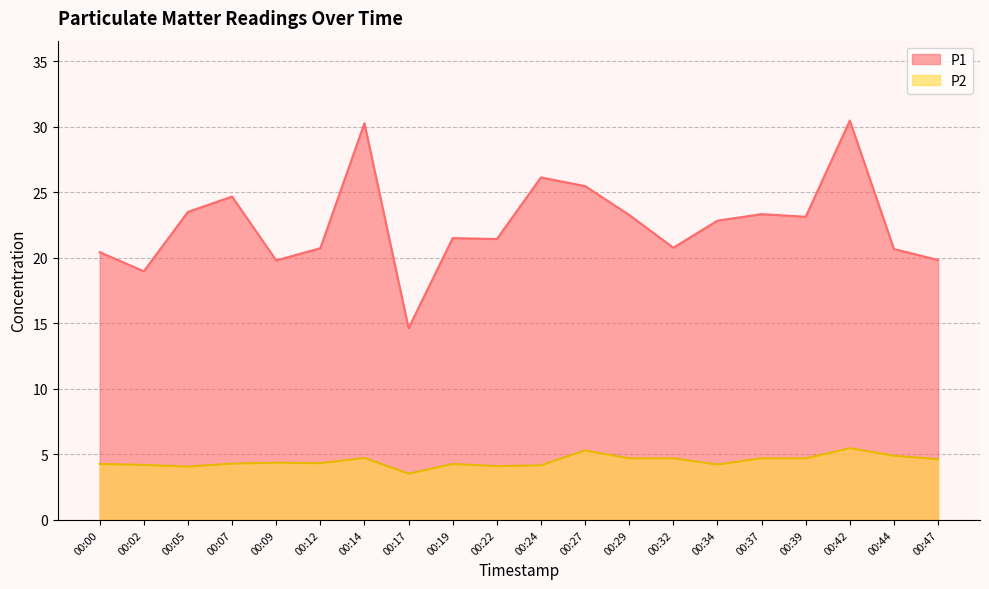

Which series has the largest total across all categories?

P1